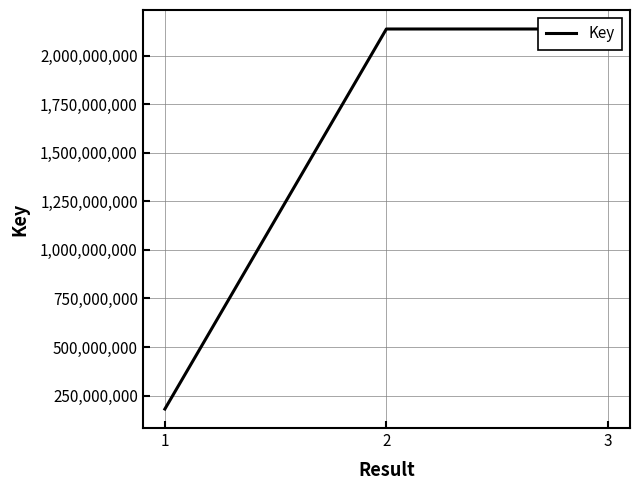

The value at 1 is 180769040. True or false?

True